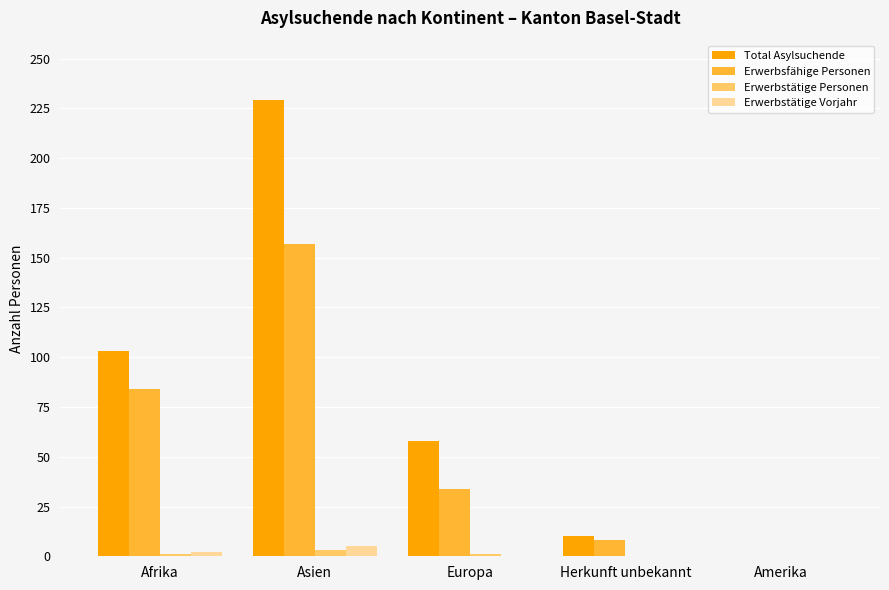

True or false: Erwerbsfähige Personen has a value of 157 at Asien.

True